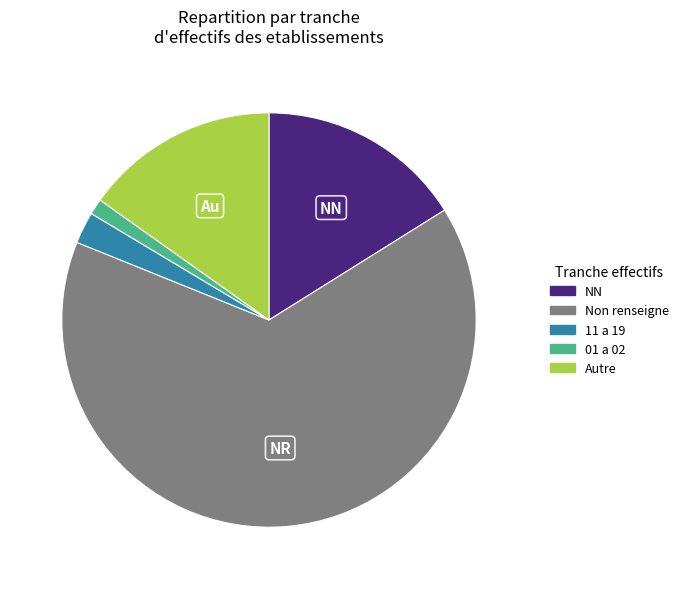

Rank the categories by value from lowest to highest.

01 a 02, 11 a 19, Autre, NN, Non renseigne